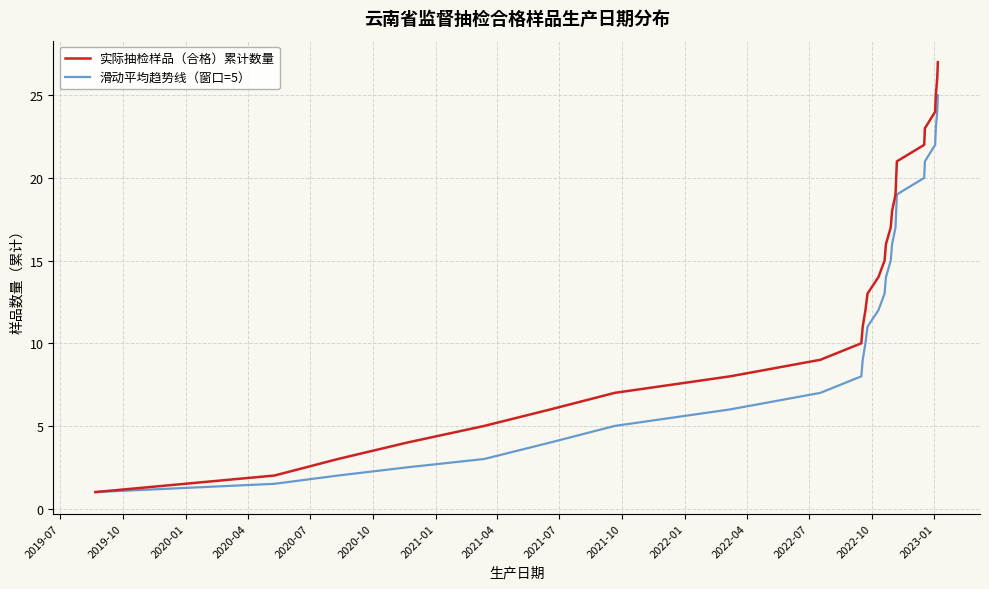

What is the maximum value for 滑动平均趋势线（窗口=5）?

25.0